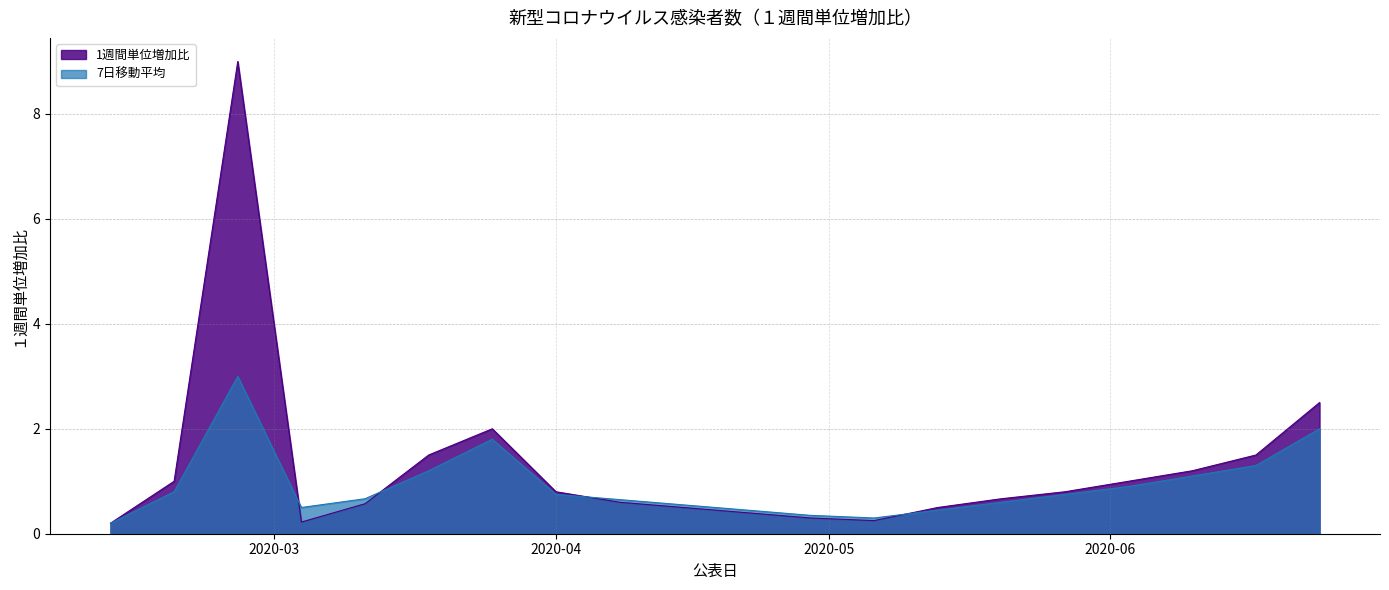

True or false: 1週間単位増加比 and 7日移動平均 cross at least once.

True